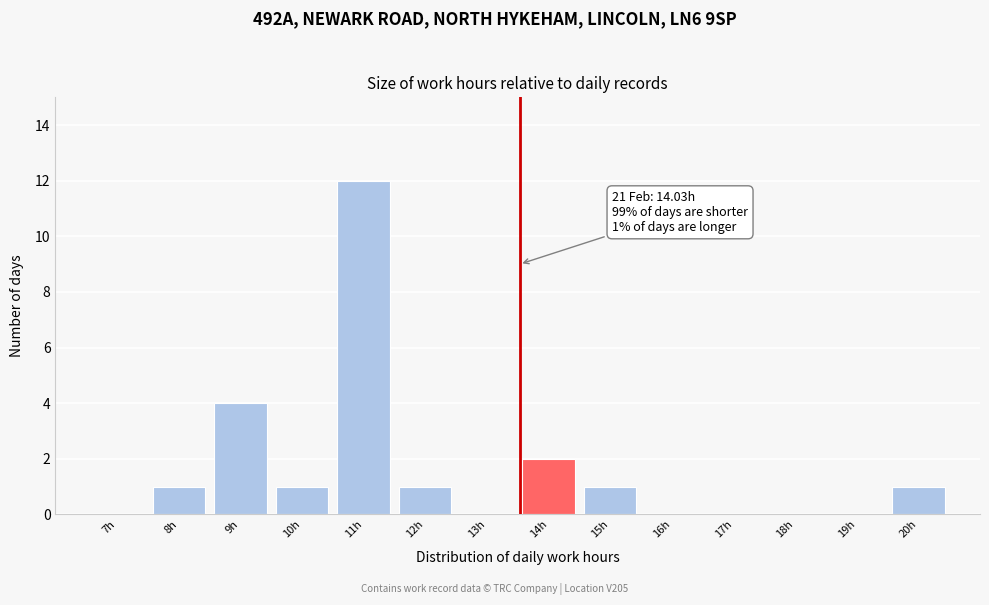

Reading right to left, list all the values displayed in this chart.

20h=1	19h=0	18h=0	17h=0	16h=0	15h=1	14h=2	13h=0	12h=1	11h=12	10h=1	9h=4	8h=1	7h=0